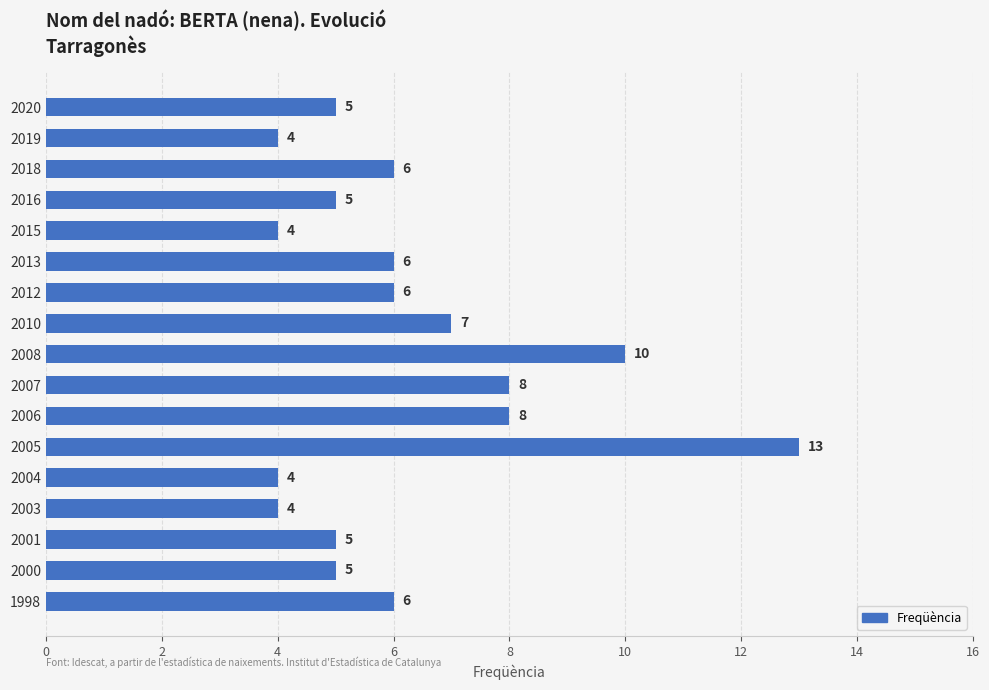

How many categories are shown in the chart?

17